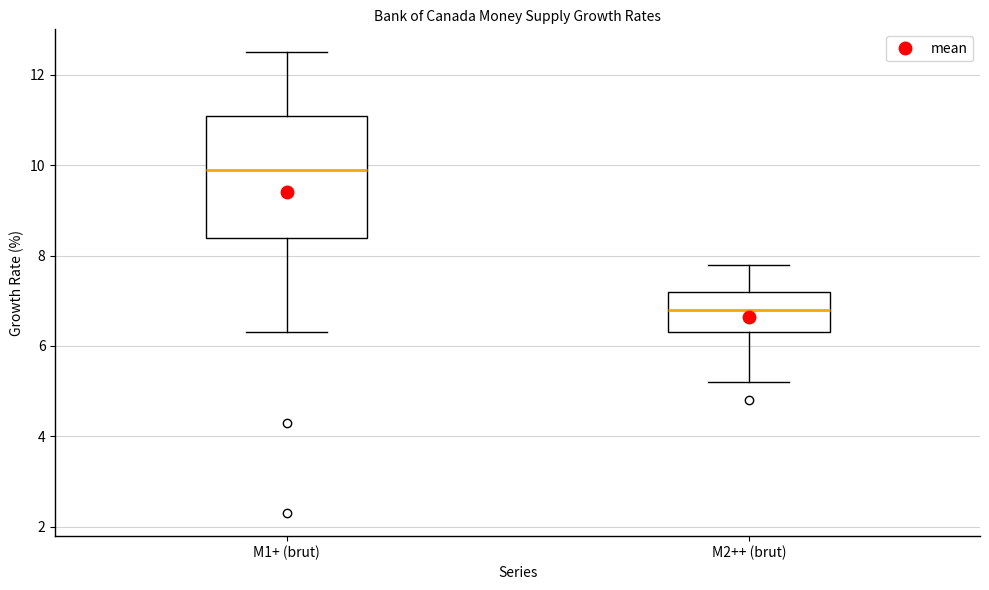

Reading left to right, transcribe this box plot: for each box, give where its median line is, the range the box spans, and where its two whiskers end, as read against the y-axis. The values are not printed on the chart, so give them approximately, as read against the axis.

M1+ (brut): median 10.0, box 8.4 to 11.2, whiskers 6.4 to 12.6
M2++ (brut): median 6.8, box 6.4 to 7.2, whiskers 5.2 to 7.8